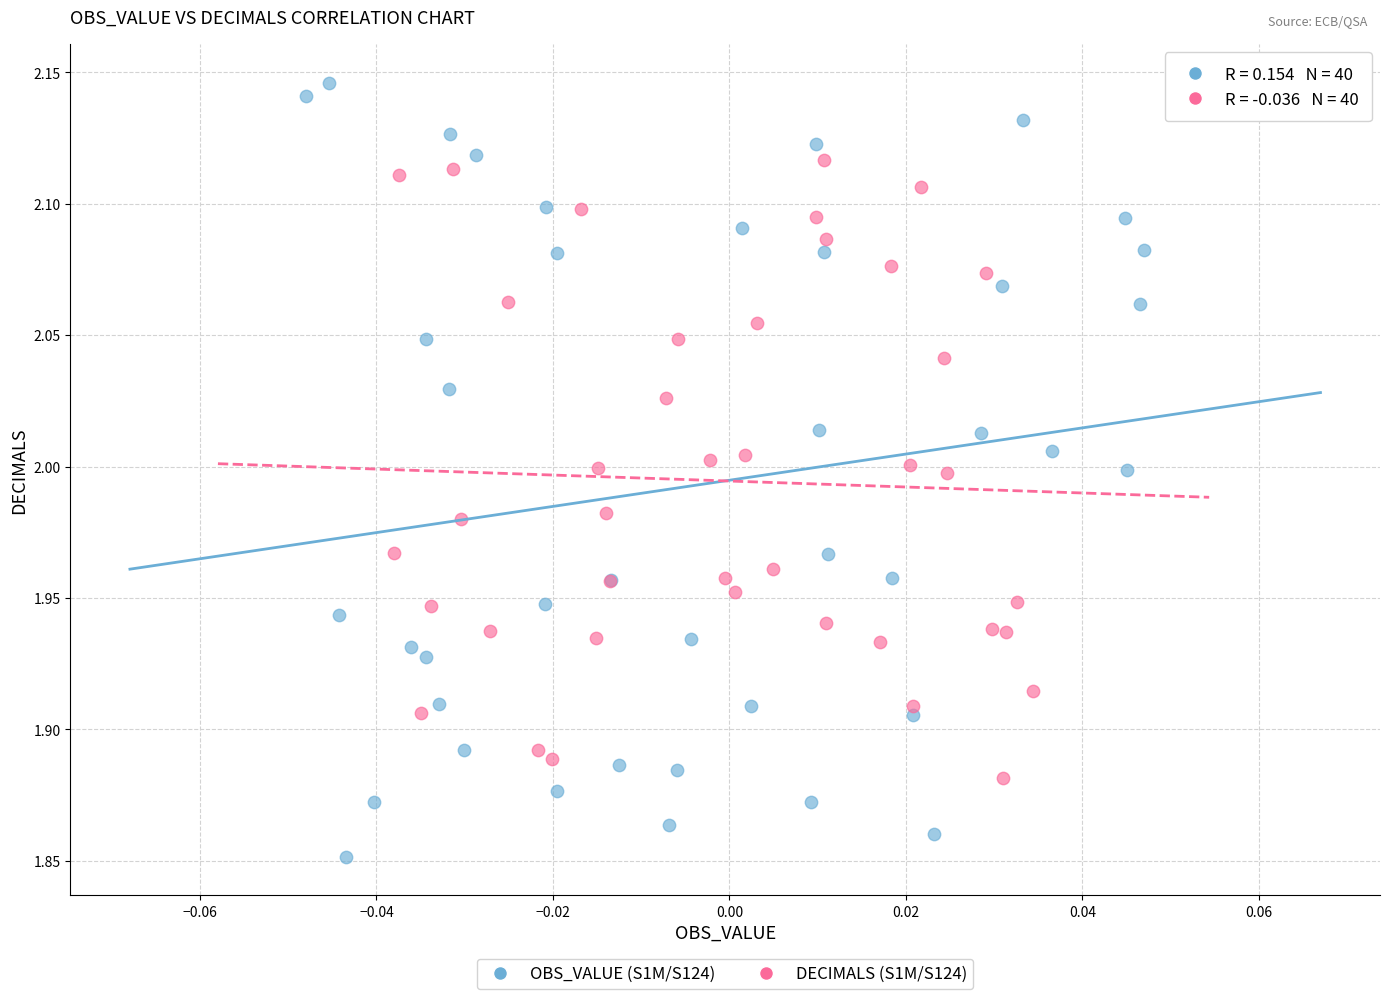

Which series has the widest spread of Y values?

OBS_VALUE (S1M/S124)